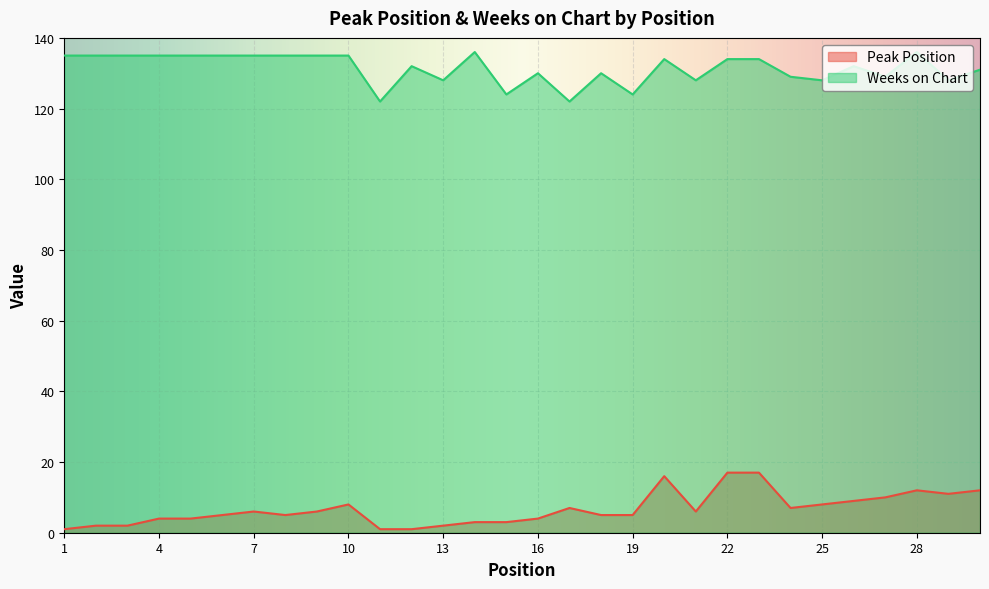

How many values in the Peak Position series exceed 6?

12